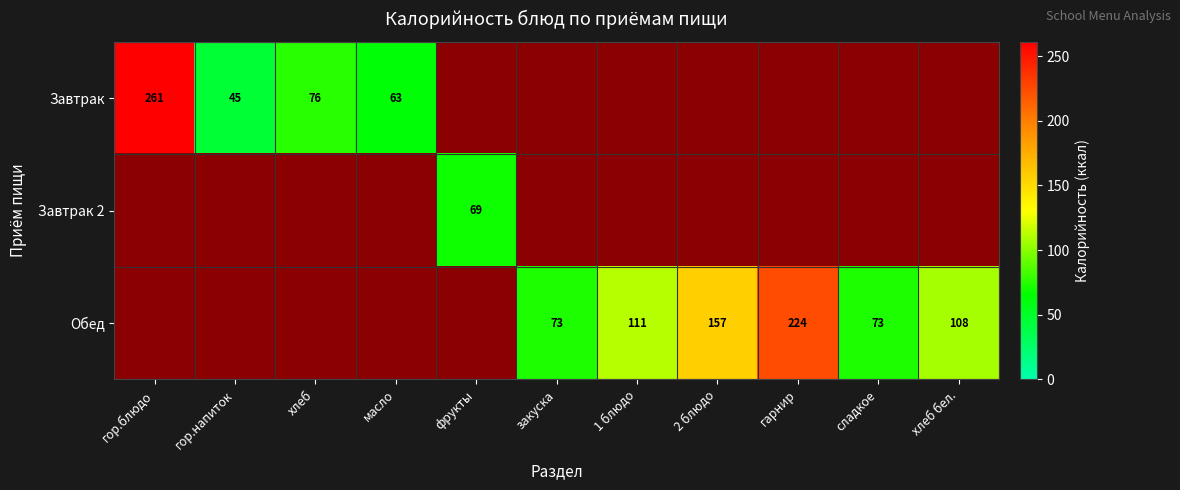

The Обед series shows 68 at 1 блюдо. True or false?

False